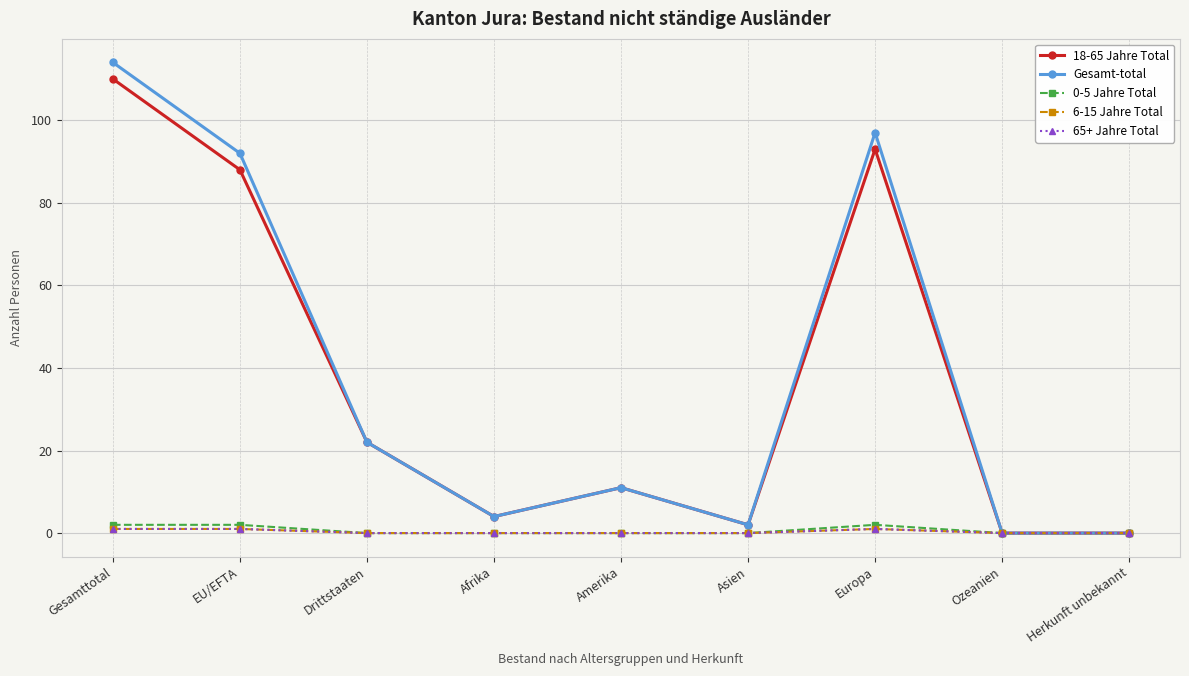

True or false: 6-15 Jahre Total has more than 1 points higher than both neighbors.

False